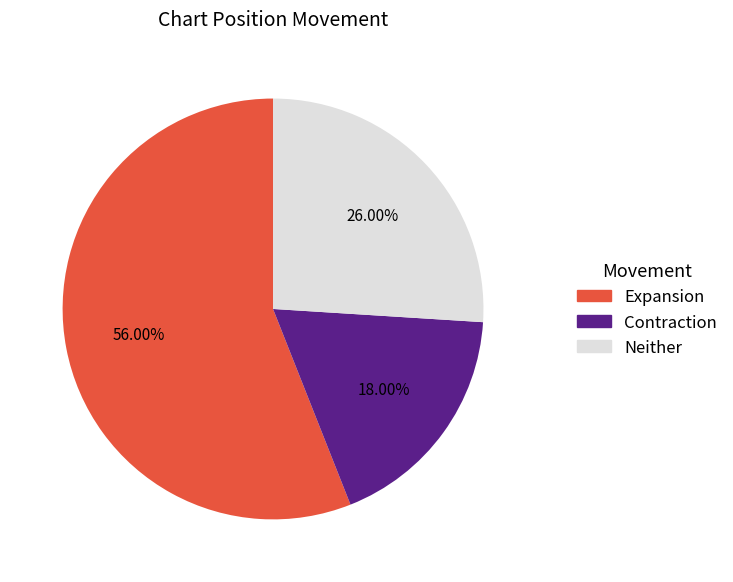

Do Contraction and Expansion together represent more than half of the pie?

Yes